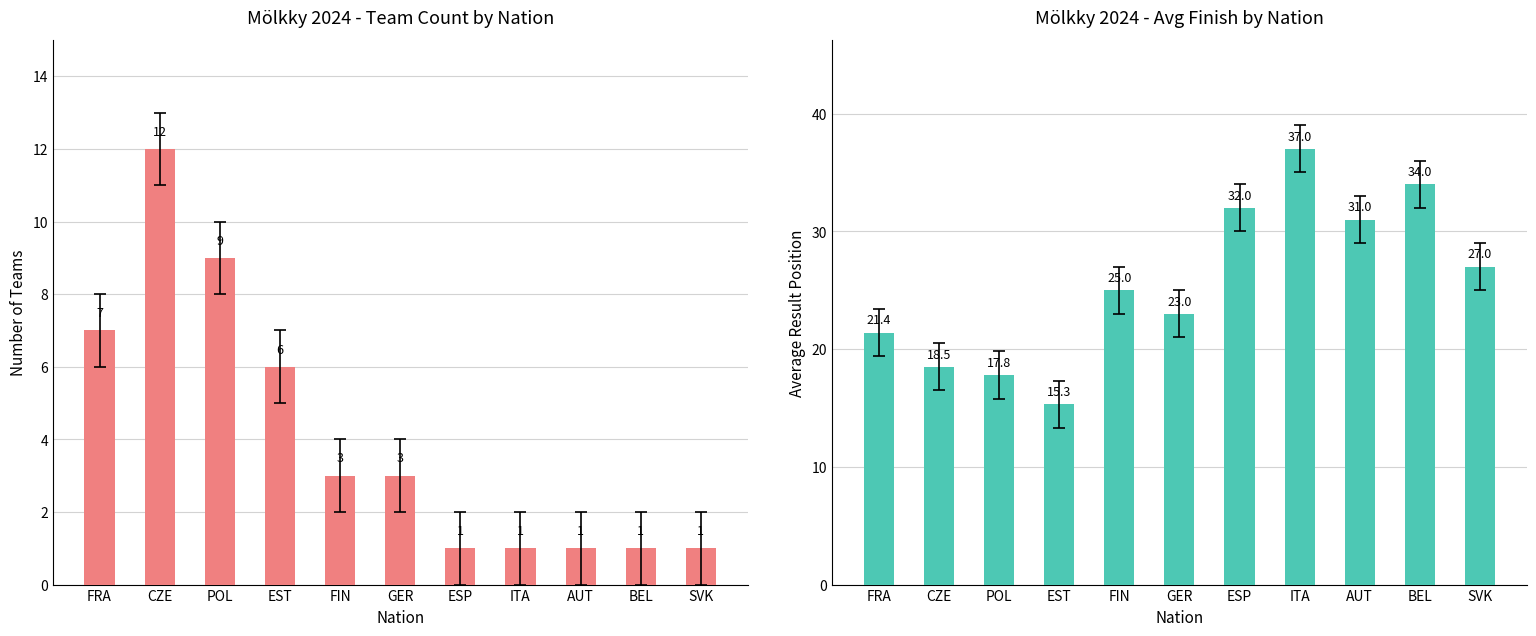

What position from the left is SVK?

11